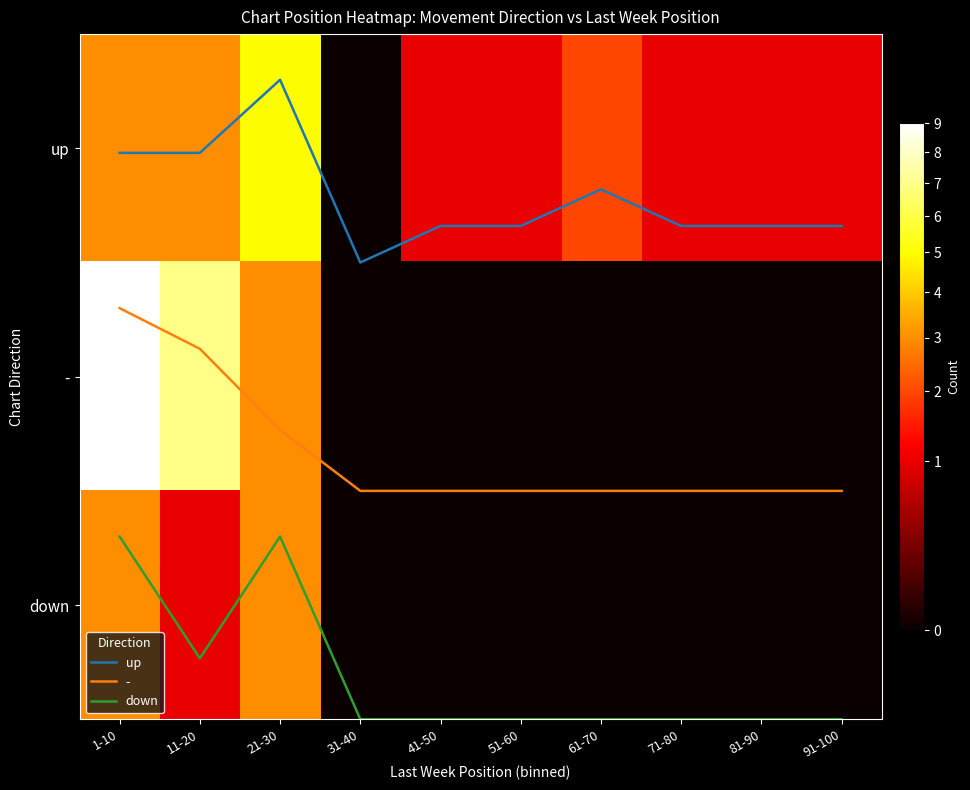

At how many categories does at least one series exceed 6?

2